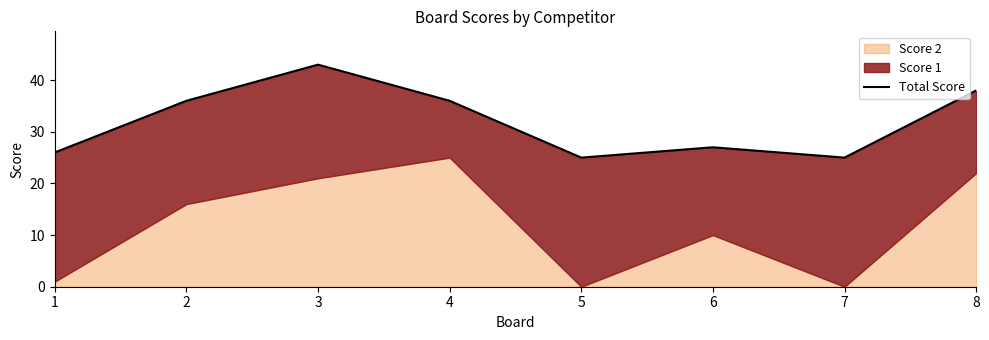

Reading left to right, list all the values displayed in this chart.

26	36	43	36	25	27	25	38